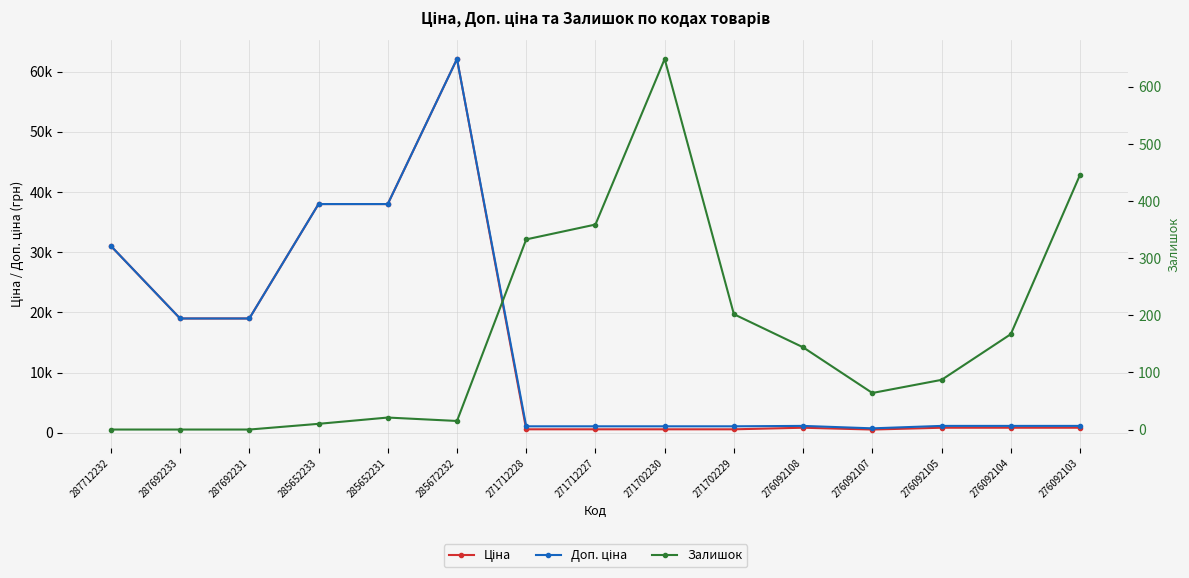

True or false: Доп. ціна has a value of 1162.5 at 276092105.

True